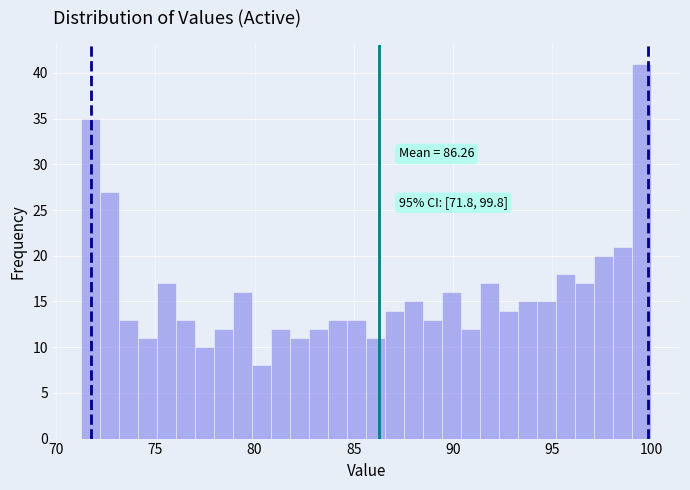

Read against the x-axis, roughly where is the centre of the tallest bar?

99.5